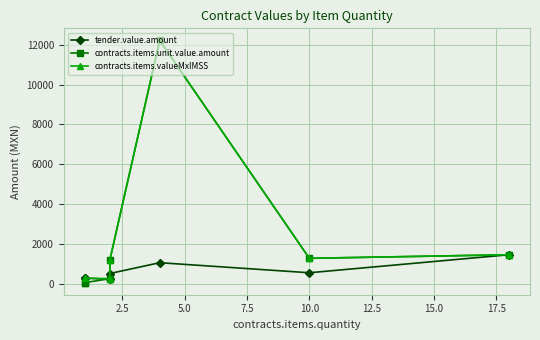

How many data points in contracts.items.valueMxIMSS are less than 1196?

3